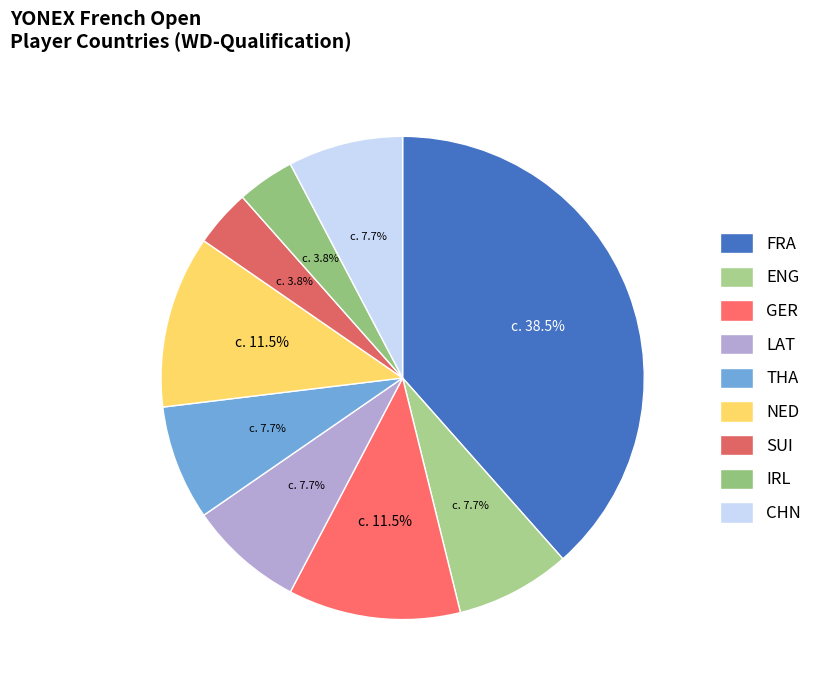

How many slices are in this pie chart?

9